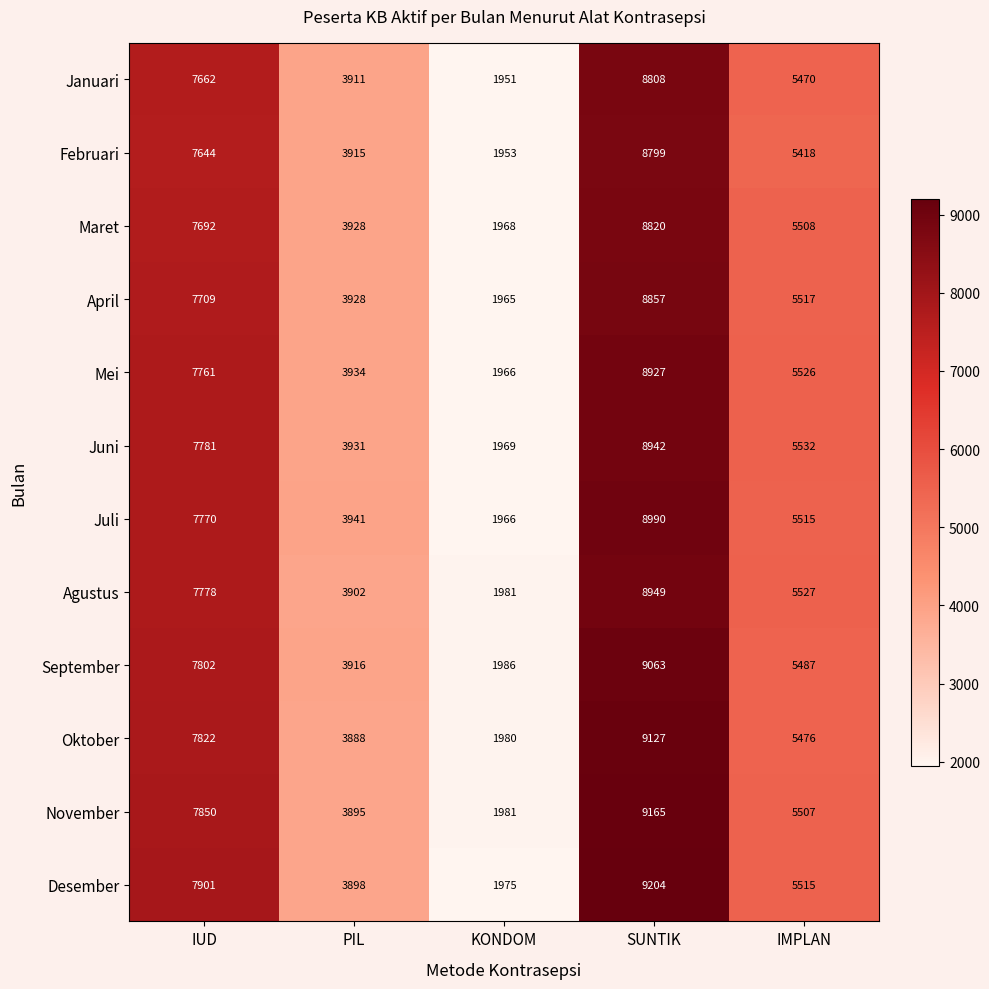

List the series in order of their peak value, lowest first.

Februari, Januari, Maret, April, Mei, Juni, Agustus, Juli, September, Oktober, November, Desember